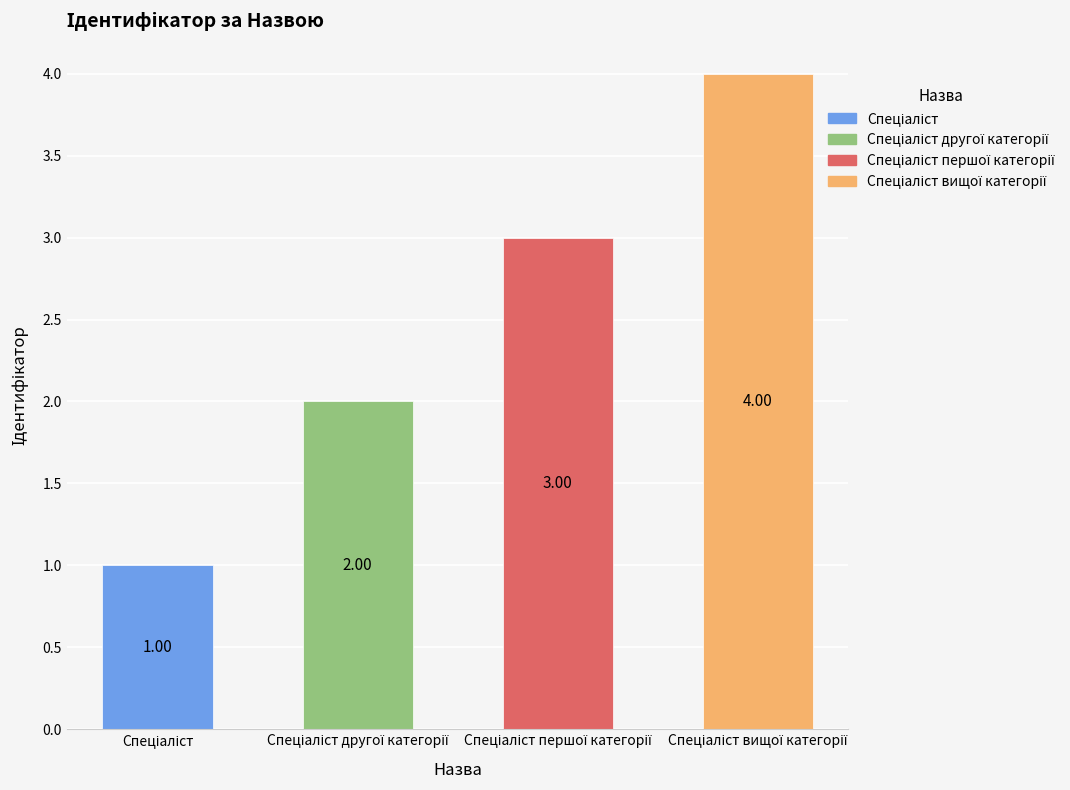

At which category does the chart reach its peak across all series?

Спеціаліст вищої категорії